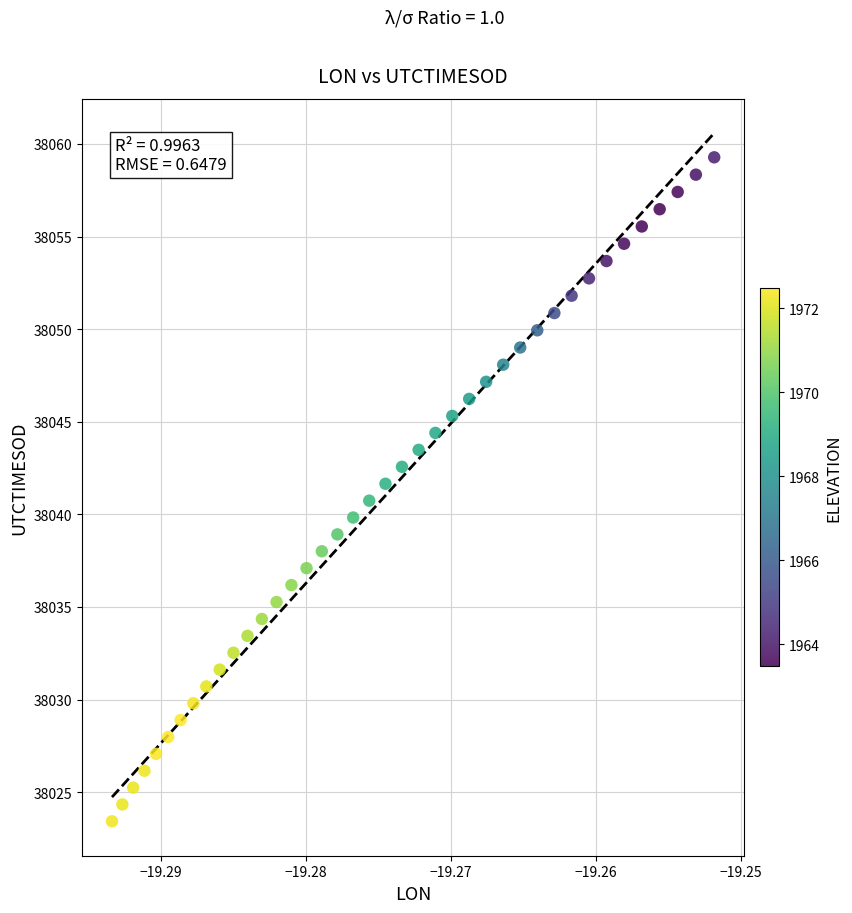

What is the range of Y values (max minus min)?

35.9